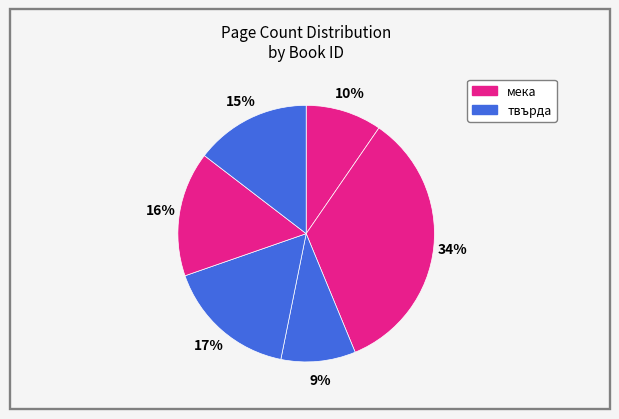

Count the number of slices in the pie.

6